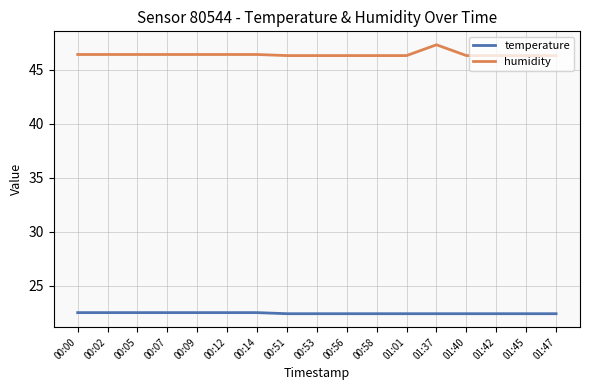

What is the approximate value of humidity at 00:05?

46.4